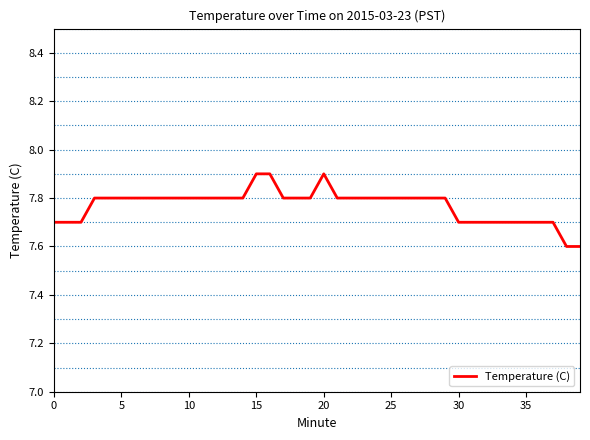

What is the difference between the maximum and minimum values?

0.3